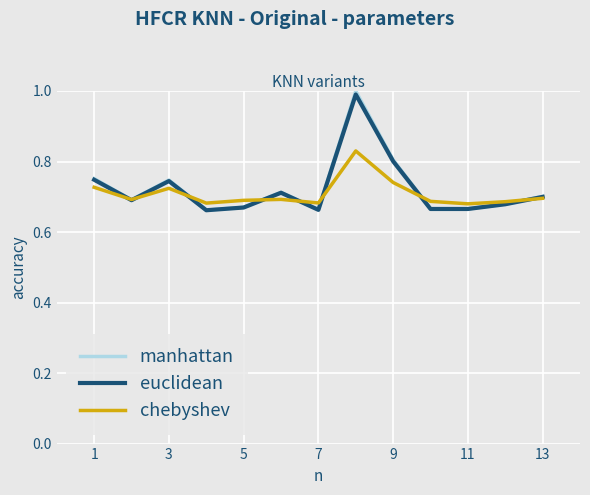

Which series has the largest range (max minus min)?

manhattan